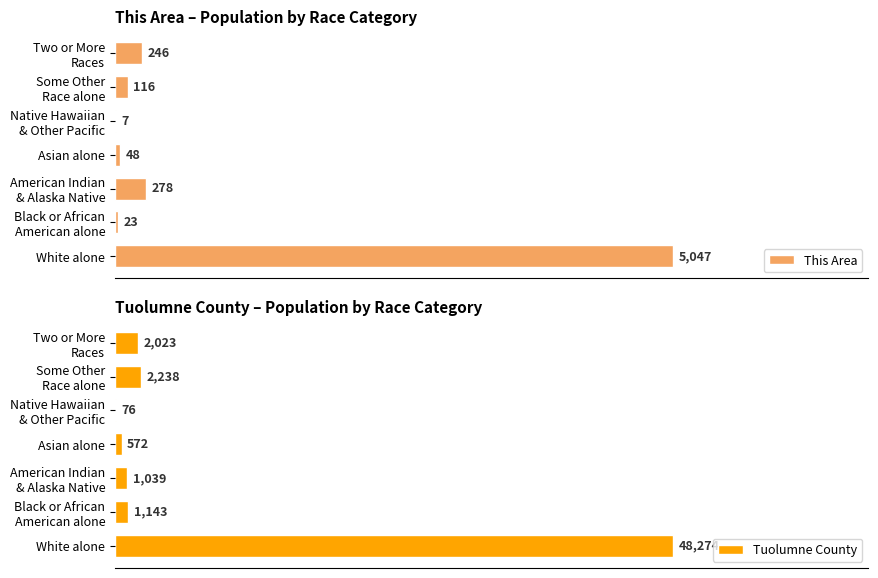

Is the value of This Area at Native Hawaiian & Other Pacific greater than the value of Tuolumne County at Some Other Race alone?

No